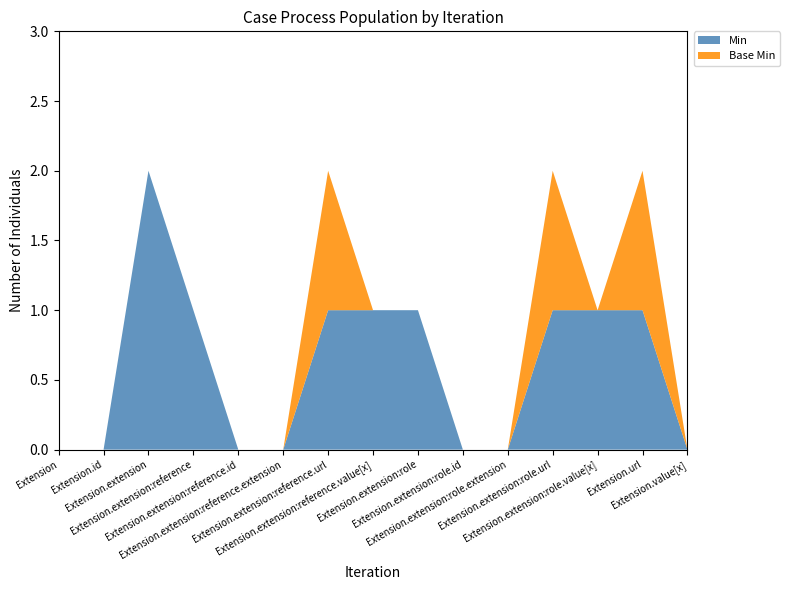

Reading right to left, list all the values displayed in this chart.

Min: Extension.value[x]=0	Extension.url=1	Extension.extension:role.value[x]=1	Extension.extension:role.url=1	Extension.extension:role.extension=0	Extension.extension:role.id=0	Extension.extension:role=1	Extension.extension:reference.value[x]=1	Extension.extension:reference.url=1	Extension.extension:reference.extension=0	Extension.extension:reference.id=0	Extension.extension:reference=1	Extension.extension=2	Extension.id=0	Extension=0
Base Min: Extension.value[x]=0	Extension.url=1	Extension.extension:role.value[x]=0	Extension.extension:role.url=1	Extension.extension:role.extension=0	Extension.extension:role.id=0	Extension.extension:role=0	Extension.extension:reference.value[x]=0	Extension.extension:reference.url=1	Extension.extension:reference.extension=0	Extension.extension:reference.id=0	Extension.extension:reference=0	Extension.extension=0	Extension.id=0	Extension=0